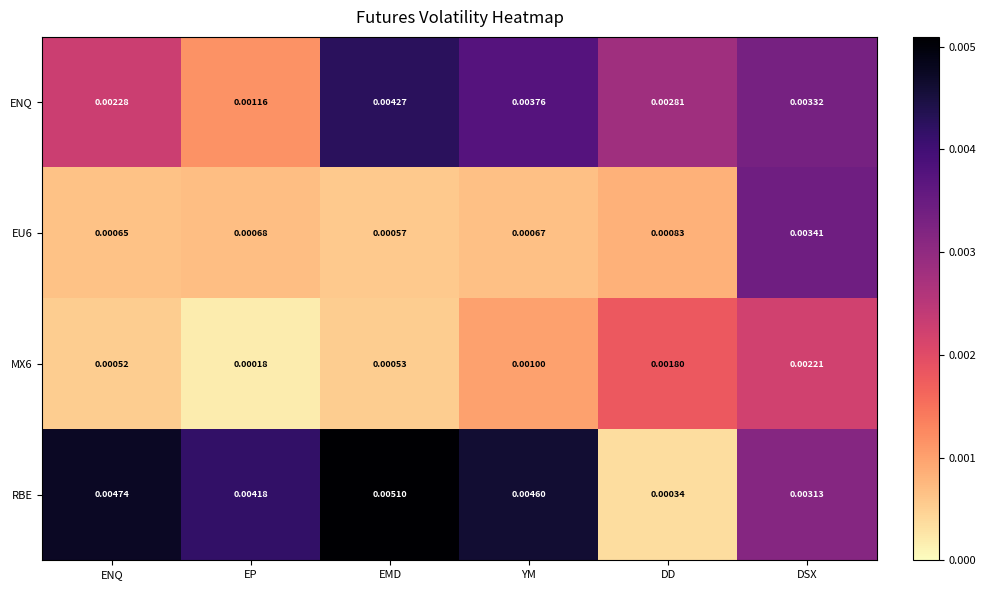

Which category has the highest value in the RBE series?

EMD